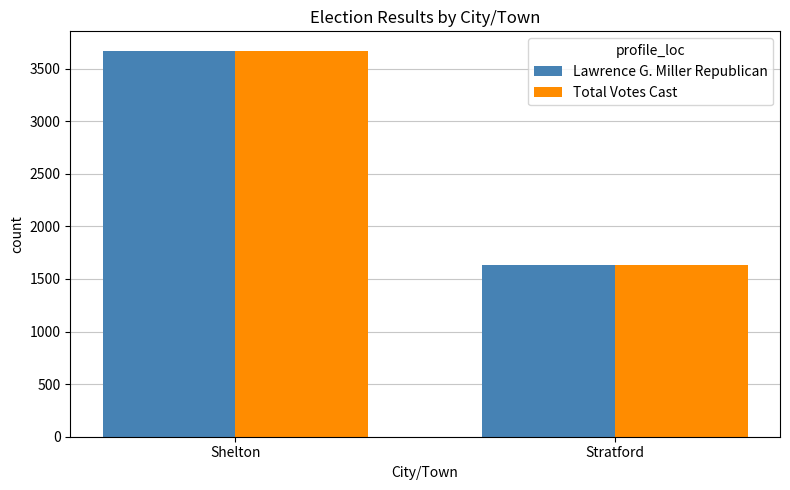

How many bars are there in total?

4